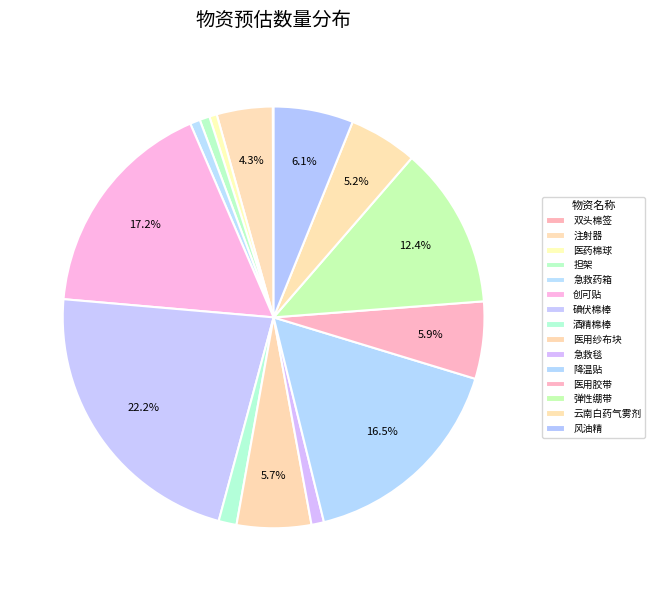

To the nearest percent, what portion does 酒精棉棒 represent?

1%